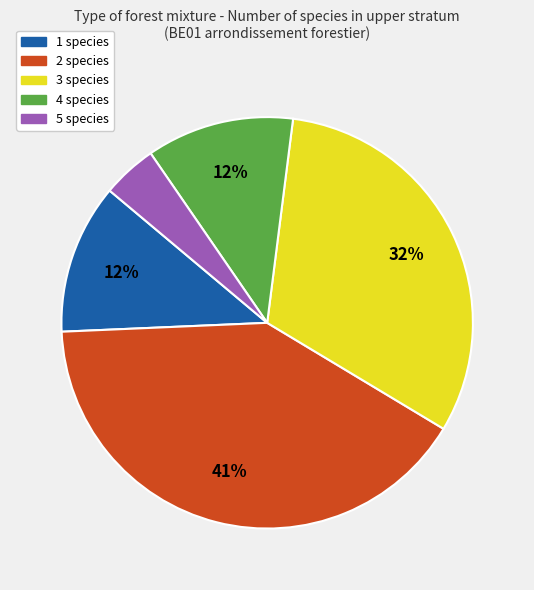

How many segments does this pie chart have?

5